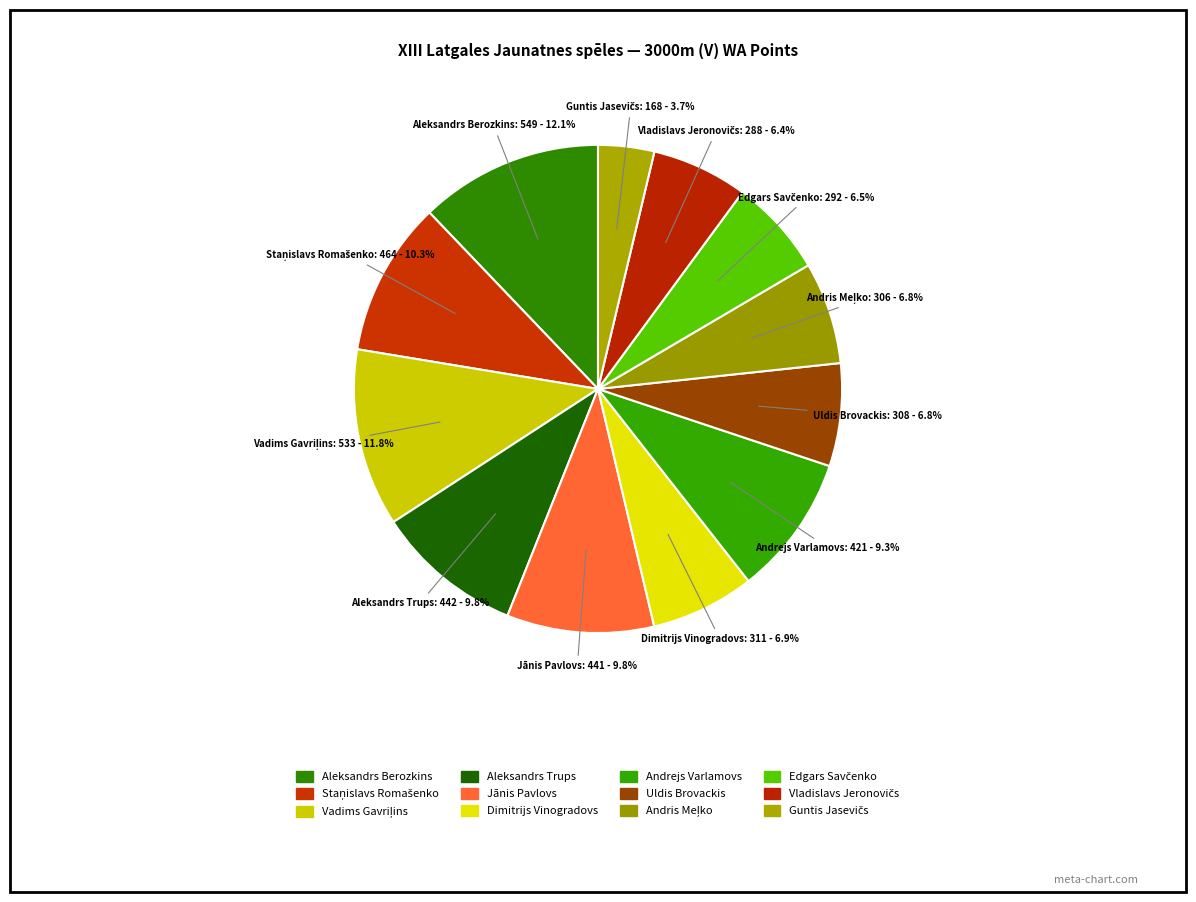

How many slices are in this pie chart?

12